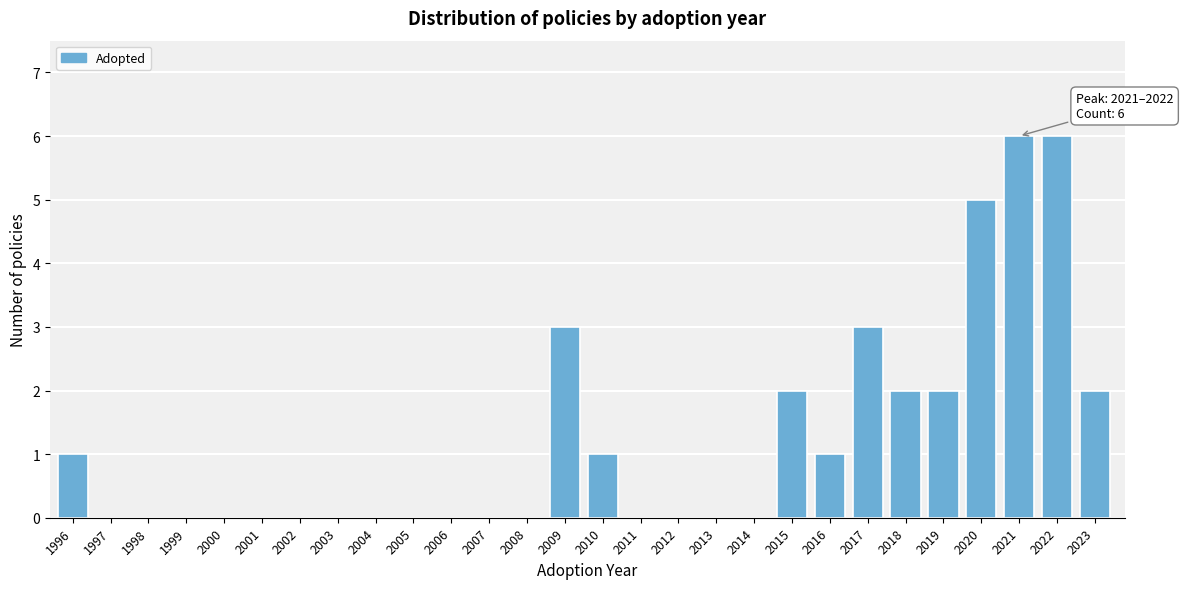

Reading right to left, transcribe all the data shown in this chart.

2023=2	2022=6	2021=6	2020=5	2019=2	2018=2	2017=3	2016=1	2015=2	2014=0	2013=0	2012=0	2011=0	2010=1	2009=3	2008=0	2007=0	2006=0	2005=0	2004=0	2003=0	2002=0	2001=0	2000=0	1999=0	1998=0	1997=0	1996=1